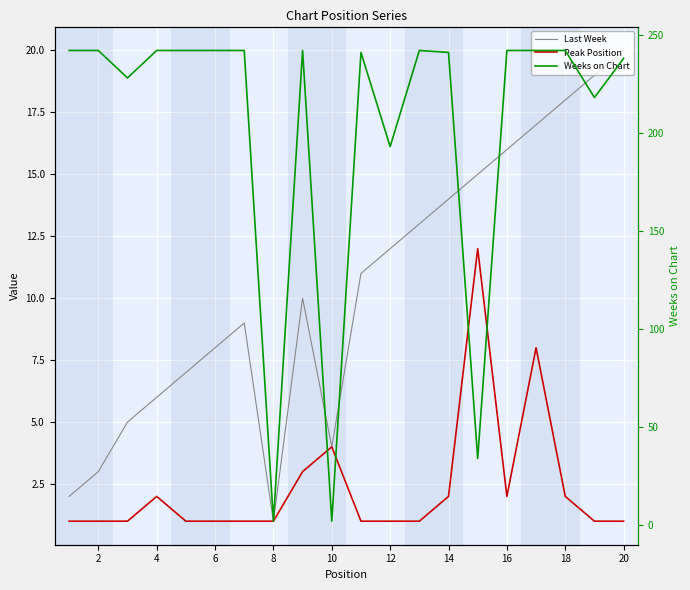

True or false: Peak Position and Last Week cross at least once.

False